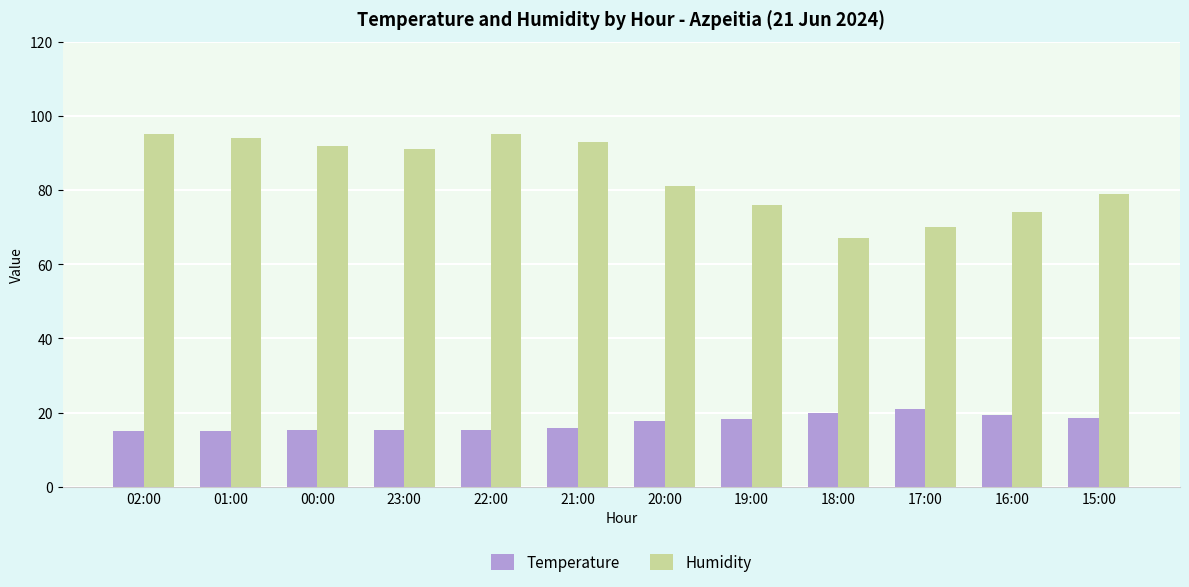

What position from the right is 00:00?

10